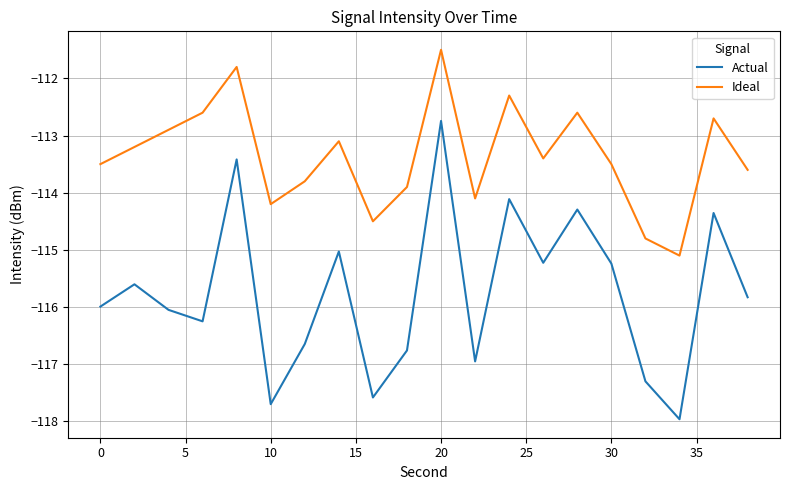

What is the difference between the maximum and minimum values in the Actual series?

5.2